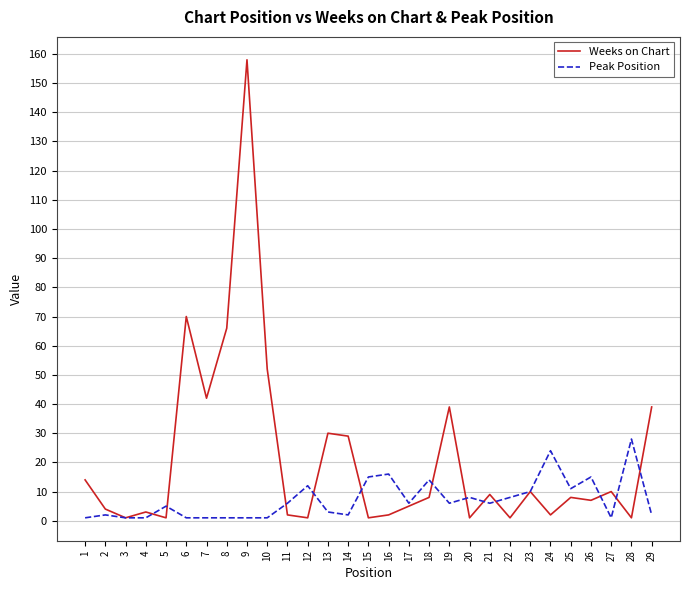

At how many categories does at least one series exceed 132?

1